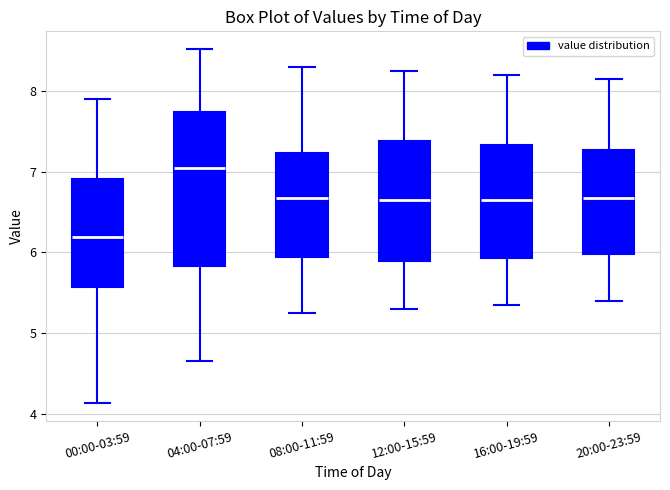

Comparing the boxes themselves (not the whiskers), which one is the tallest?

04:00-07:59